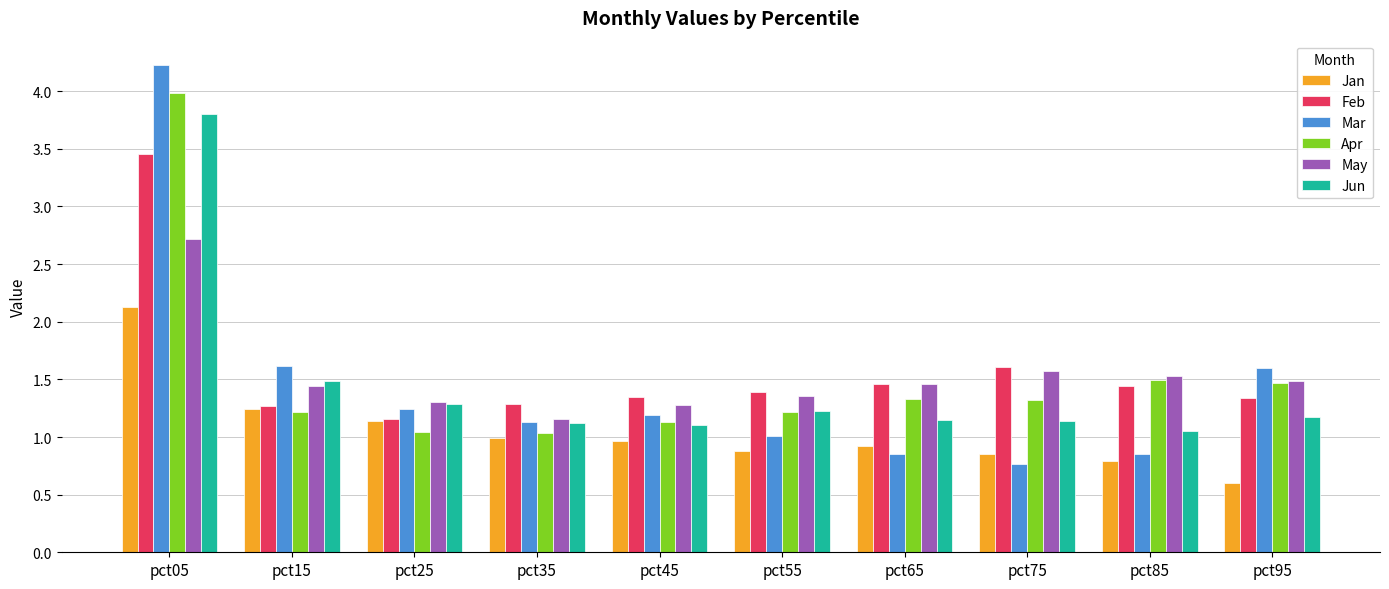

True or false: Jan has a value of 1.2 at pct55.

False